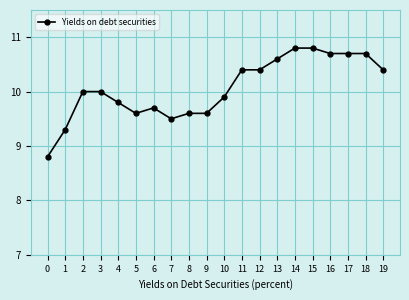

At which category does the data reach its first local valley?

5